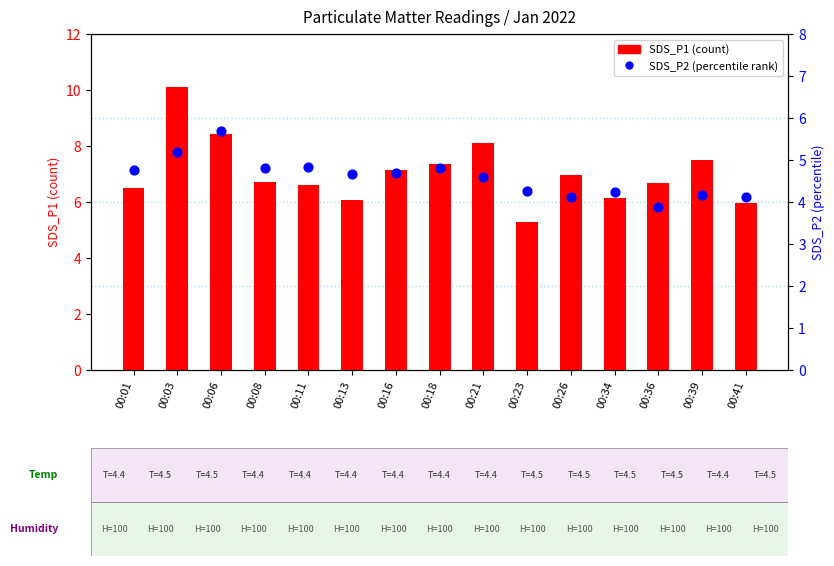

At how many categories does at least one series exceed 9?

1